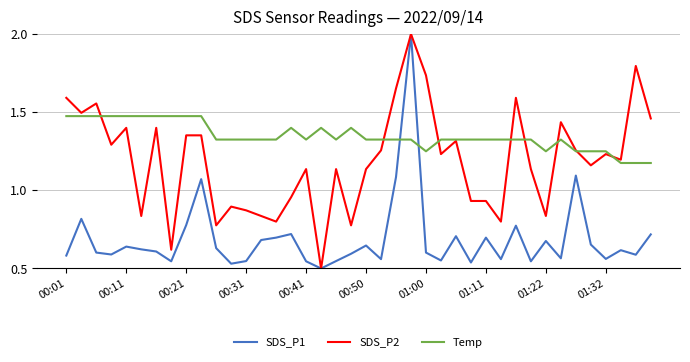

Which series has the largest total across all categories?

Temp